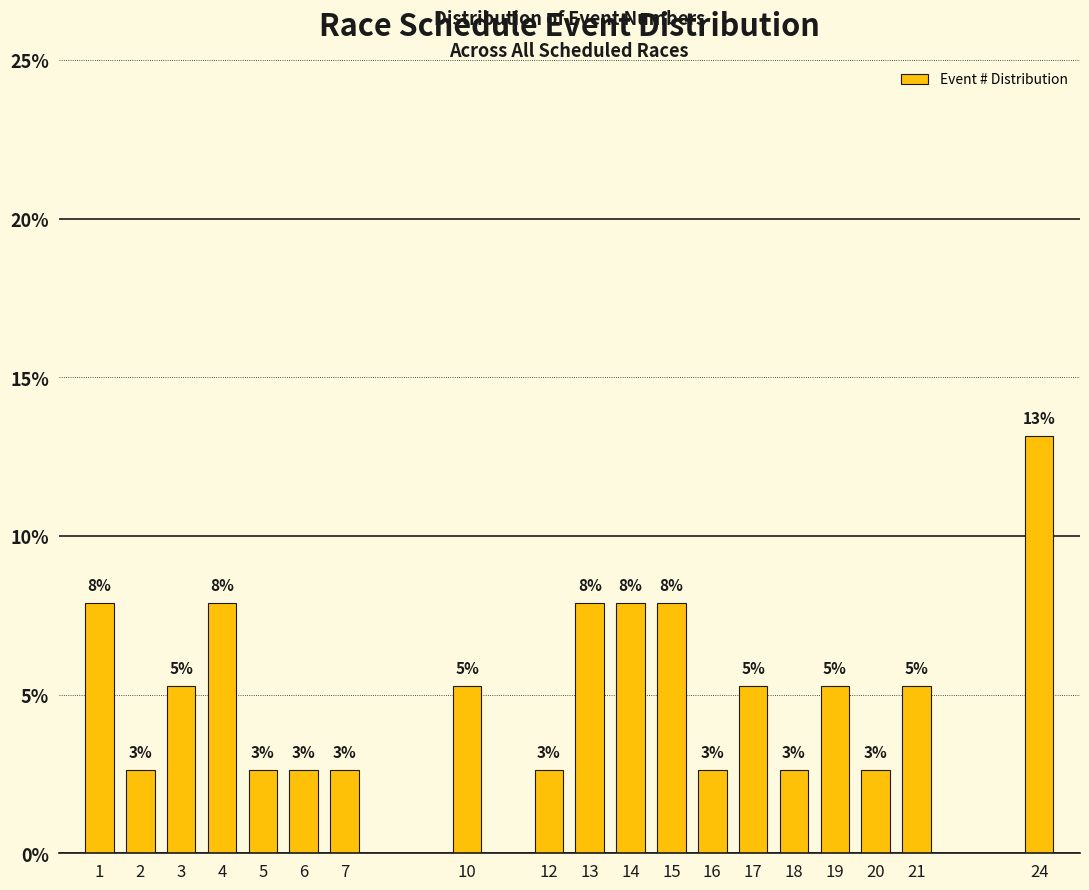

Are the bars horizontal?

No